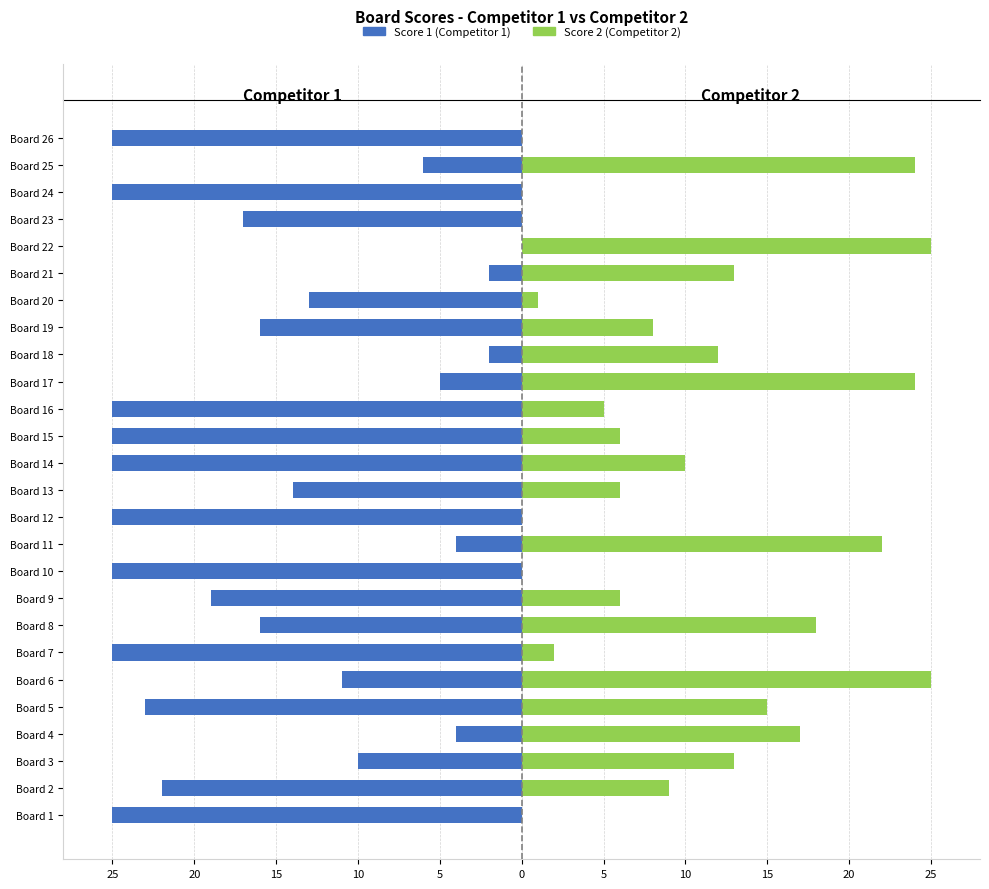

What is the minimum value shown in the chart?

-25